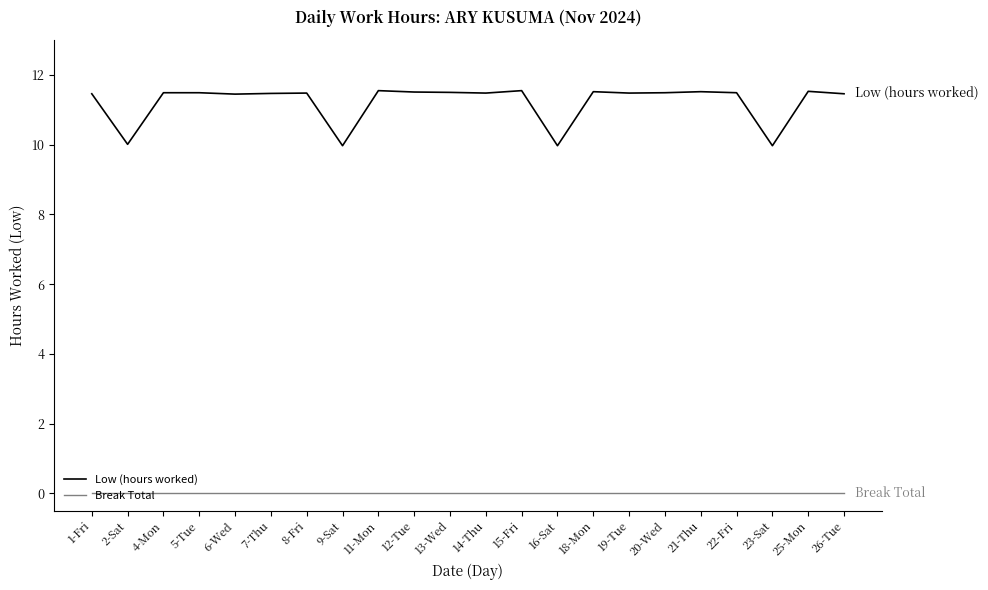

At how many categories does at least one series exceed 3?

22